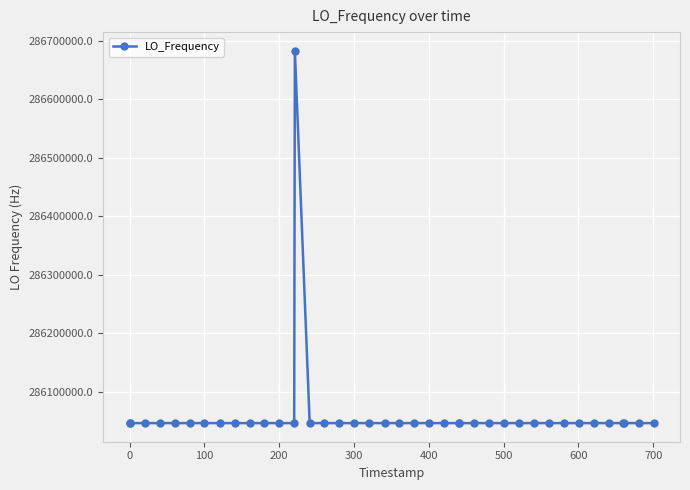

What is the value of the 32nd point from the left?

286047003.9